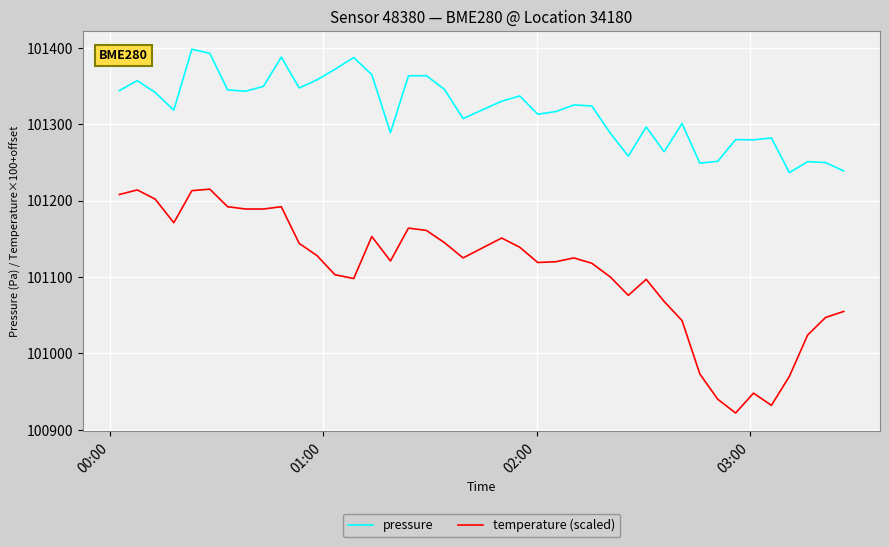

True or false: temperature (scaled) and pressure intersect in this chart.

False